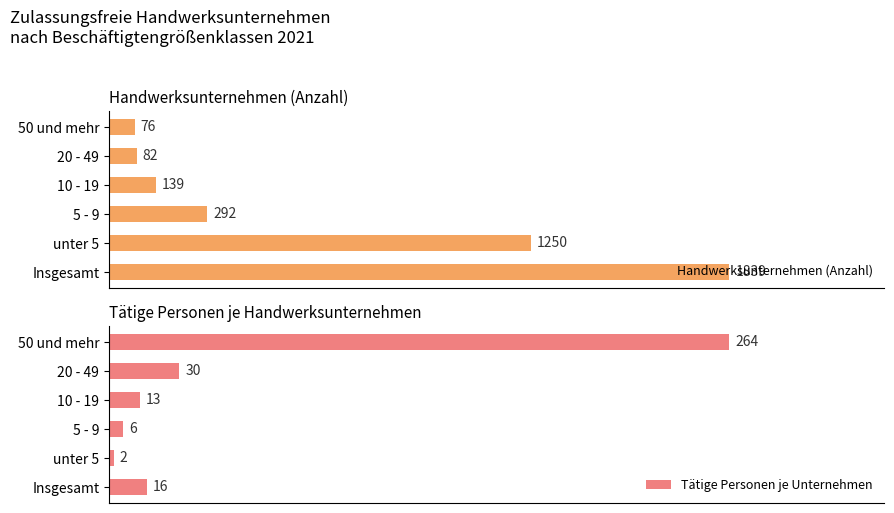

Are the bars horizontal?

Yes